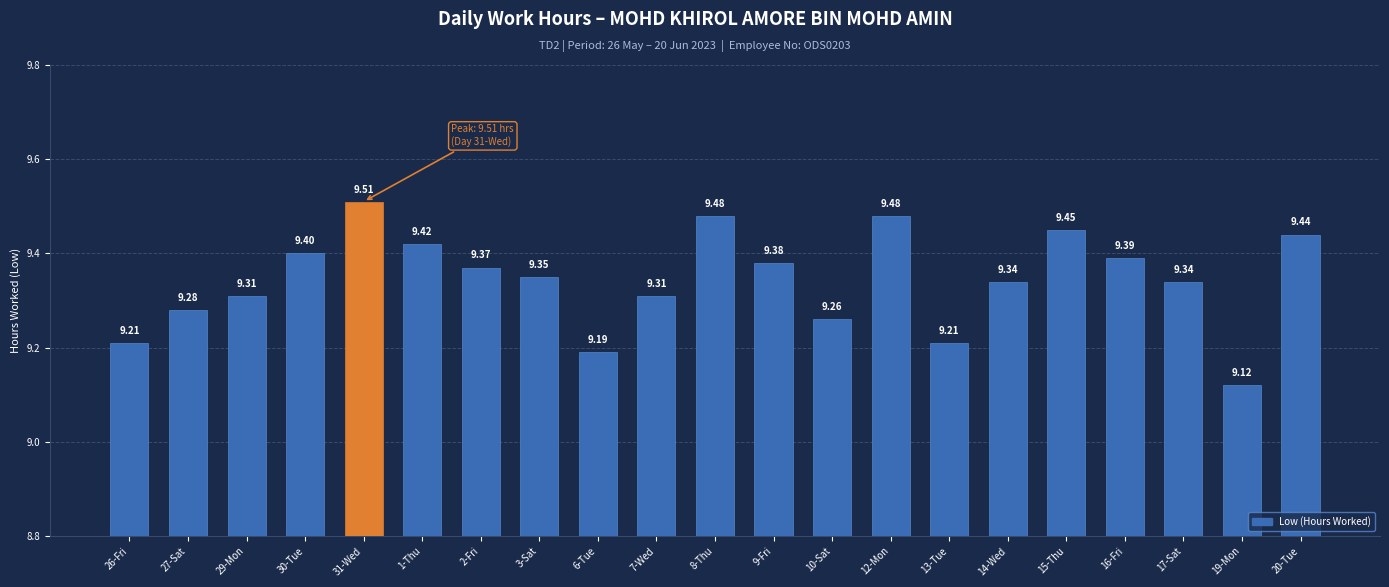

What is the sum of the values at 19-Mon and 10-Sat?

18.4